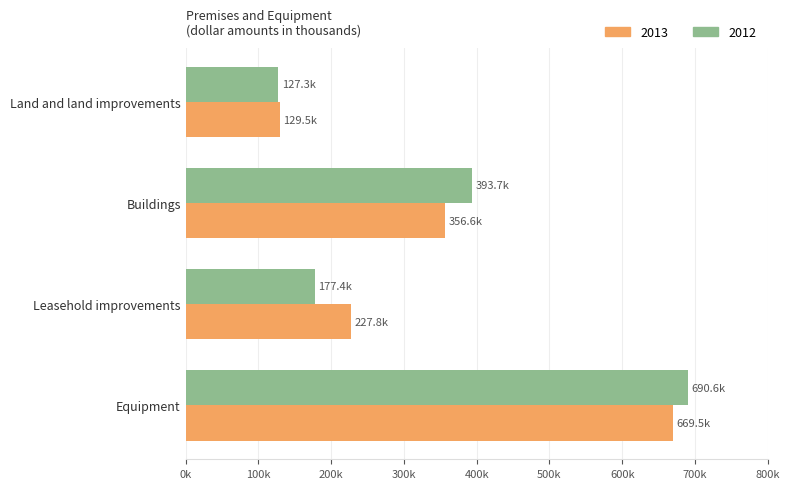

What is the greatest value displayed?

690561